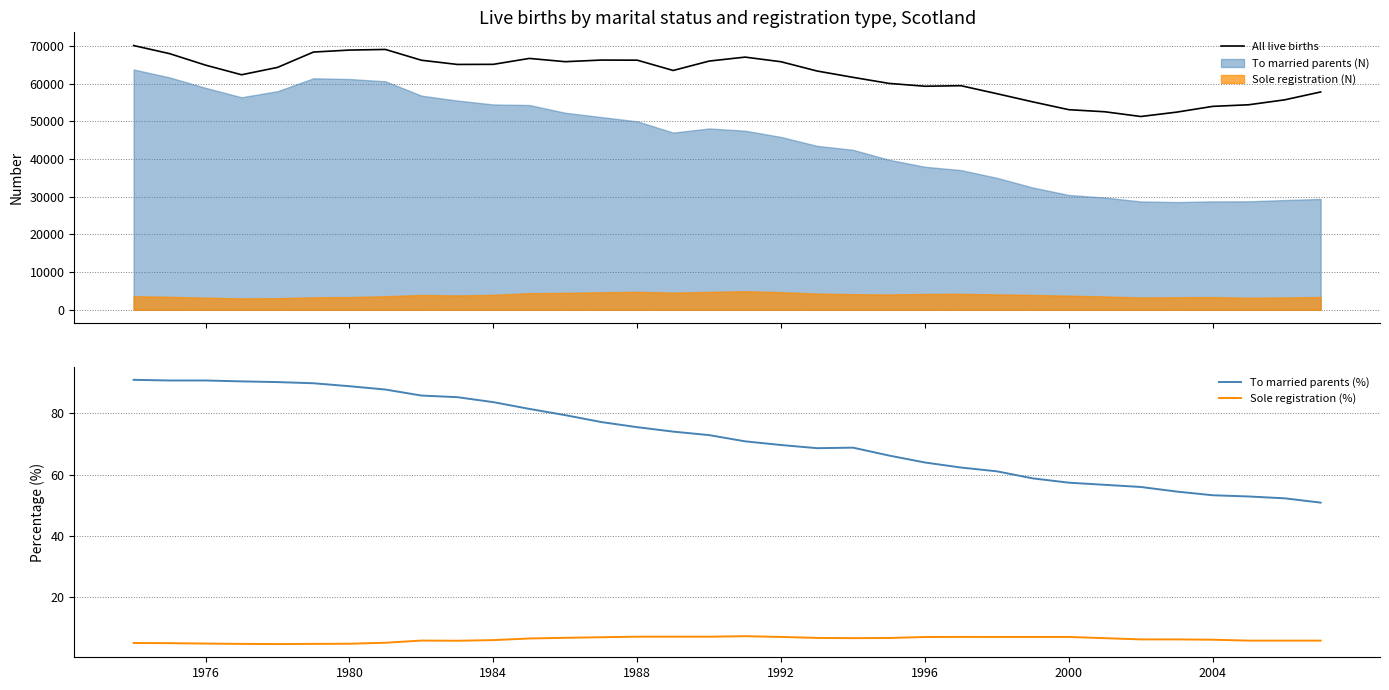

At how many categories does at least one series exceed 58767?

24